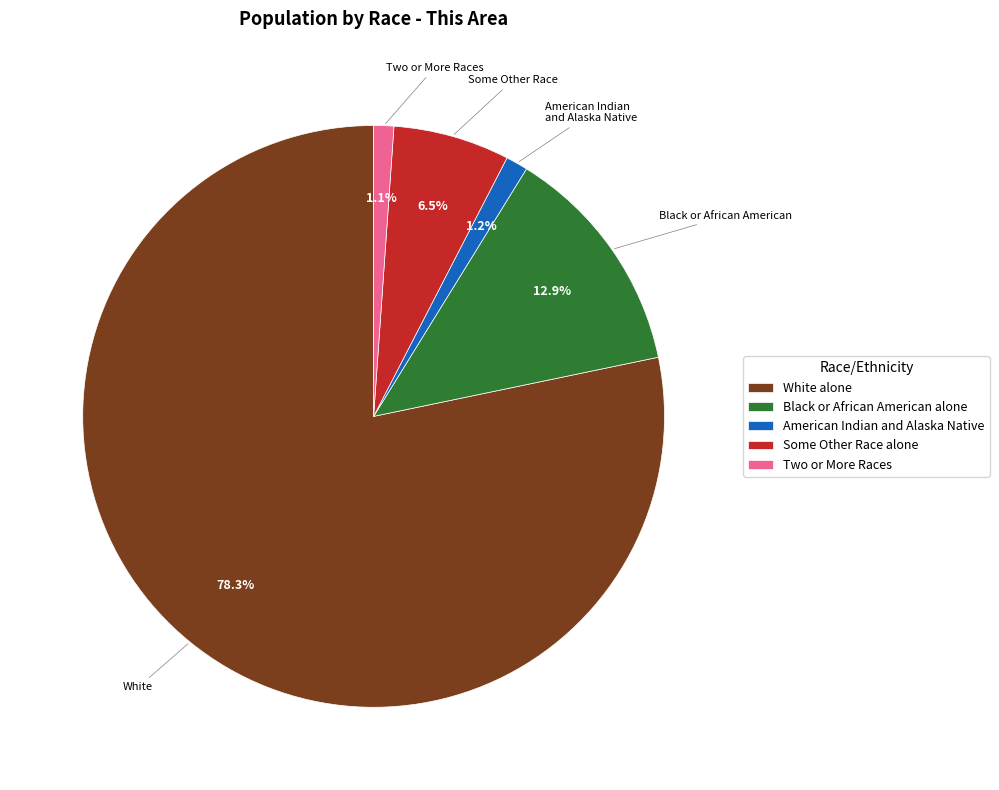

Does any single category account for the majority?

Yes